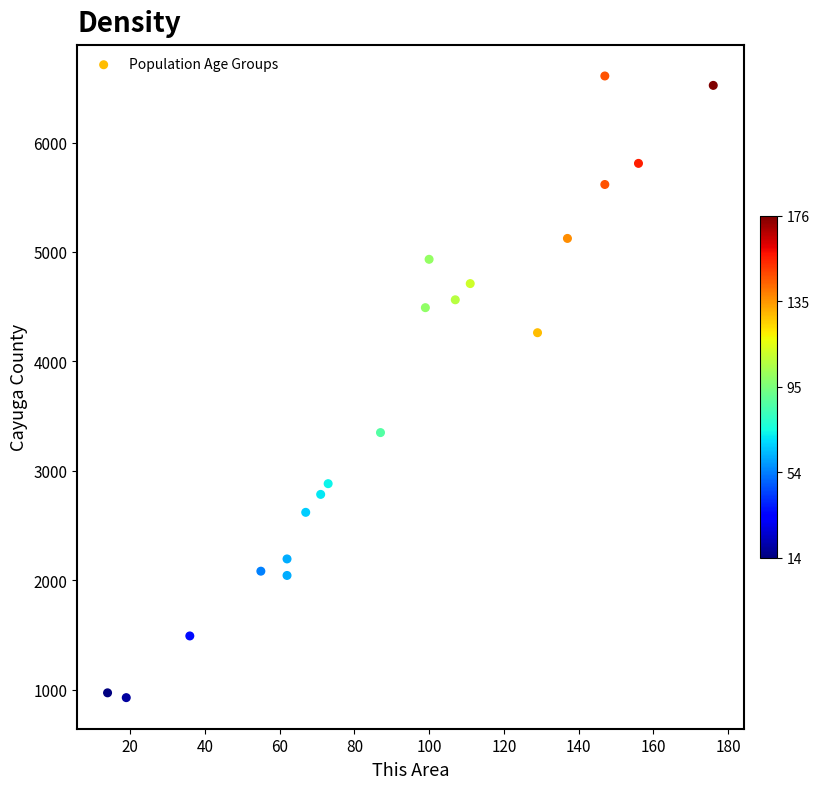

What is the range of Y values (max minus min)?

5683